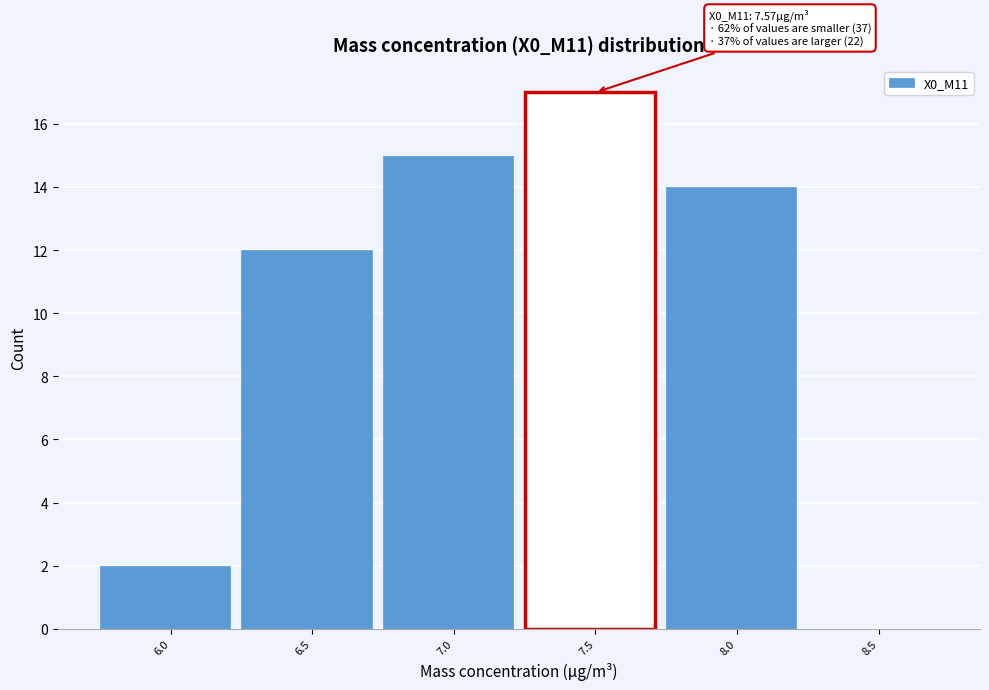

Reading left to right, extract all data points from this chart.

6.0=2	6.5=12	7.0=15	7.5=17	8.0=14	8.5=0